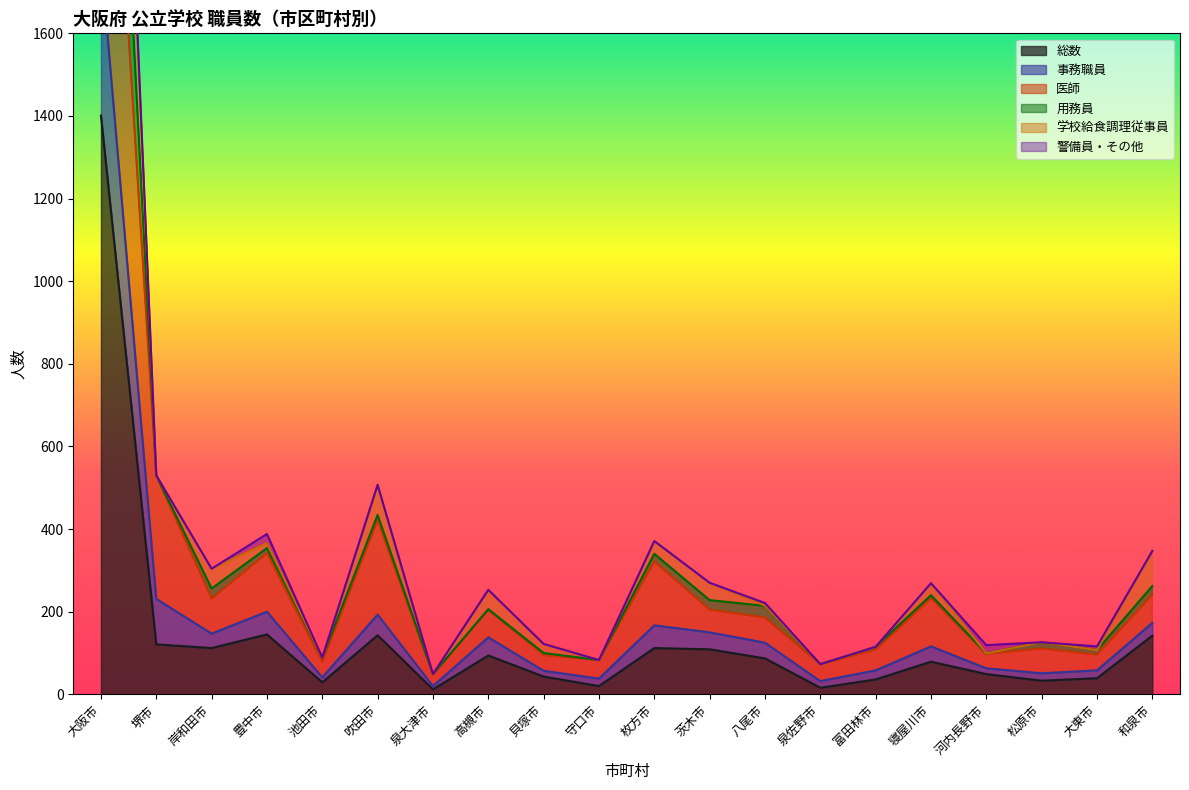

Rank the categories by 総数 value from highest to lowest.

大阪市, 豊中市, 吹田市, 和泉市, 堺市, 岸和田市, 枚方市, 茨木市, 高槻市, 八尾市, 寝屋川市, 河内長野市, 貝塚市, 大東市, 富田林市, 松原市, 池田市, 守口市, 泉佐野市, 泉大津市